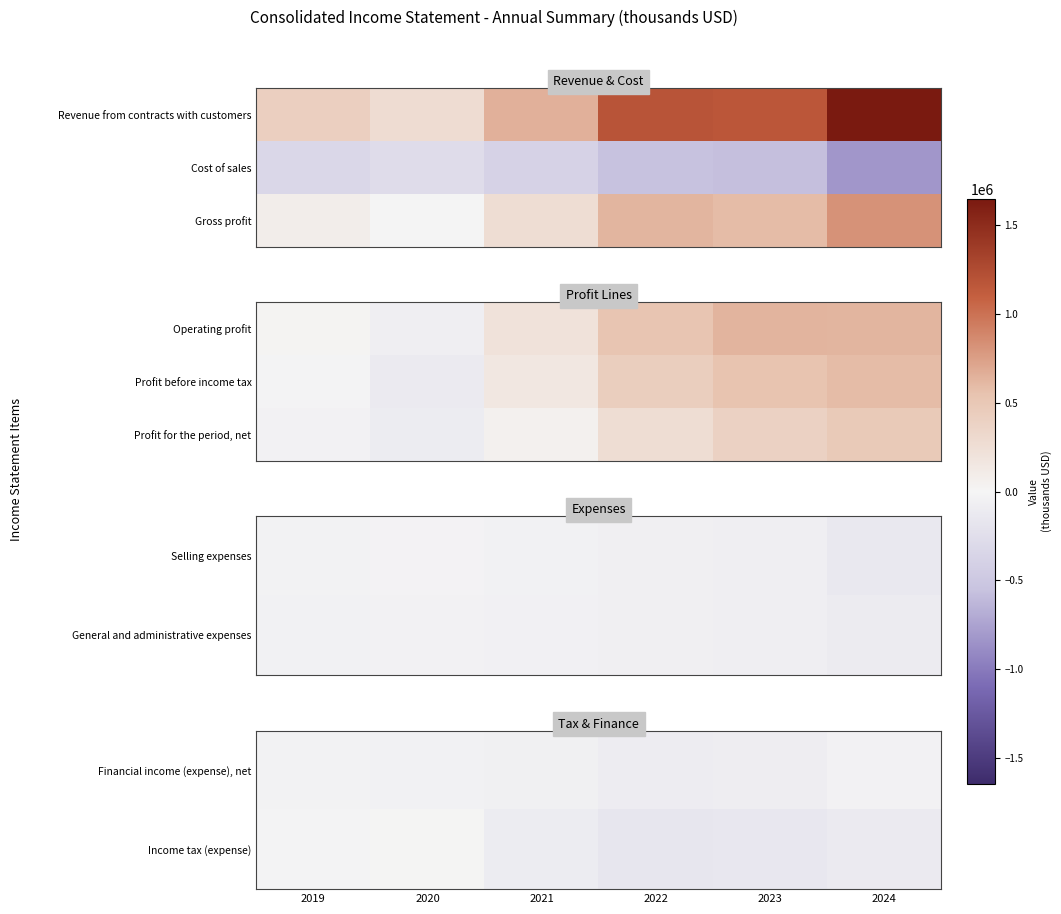

What is the difference between the Income tax (expense) values at 2023 and 2019?

132172